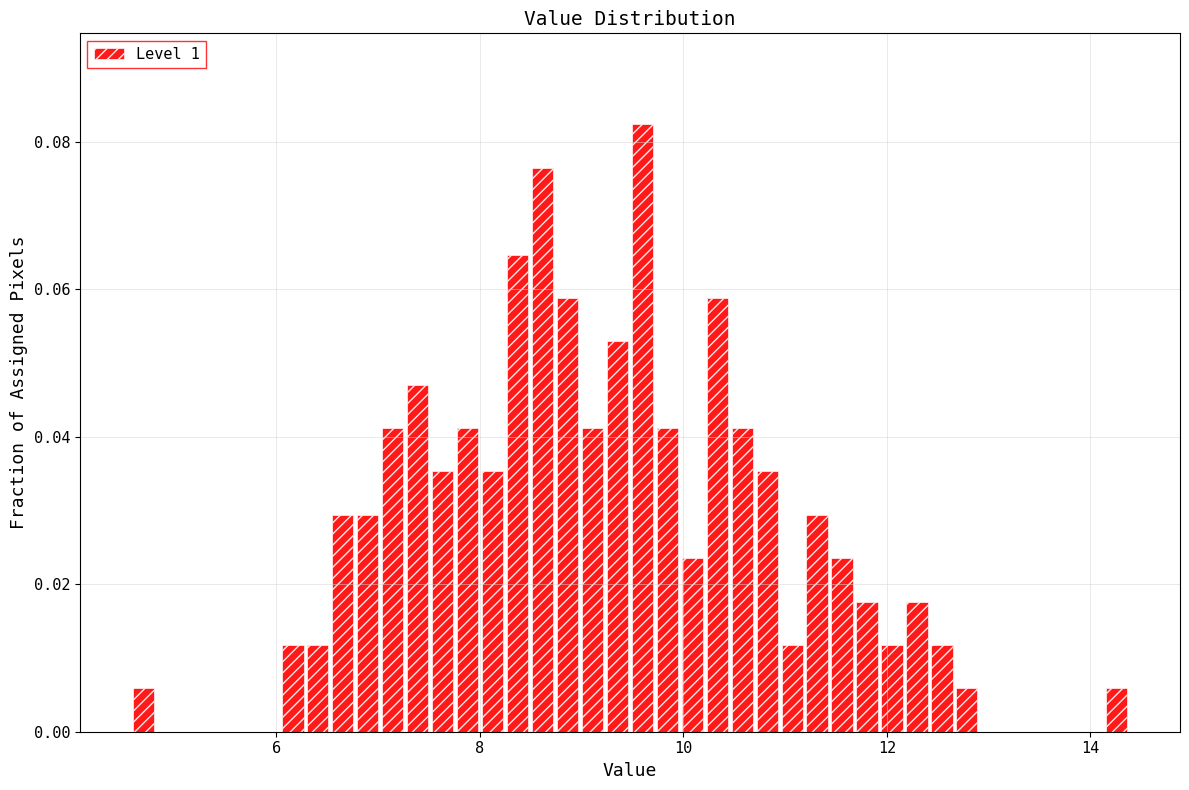

Read against the x-axis, roughly where is the centre of the tallest bar?

9.6